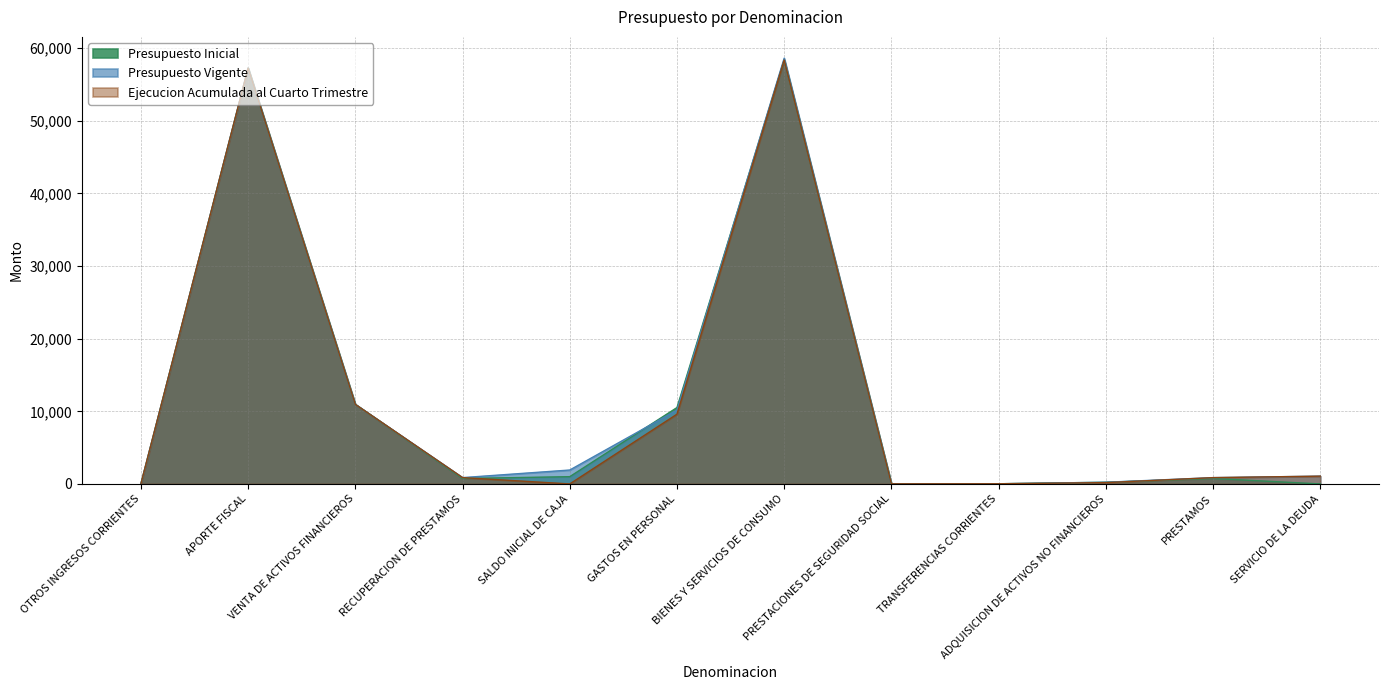

What position from the left is PRESTACIONES DE SEGURIDAD SOCIAL?

8